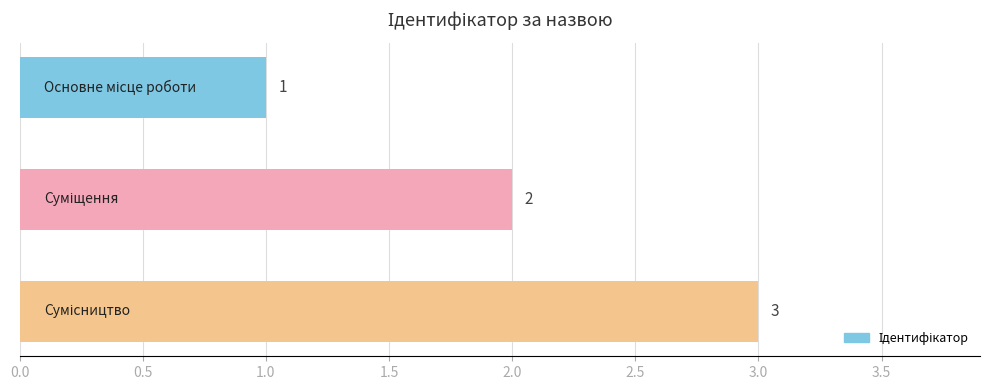

What is the sum of all values?

6